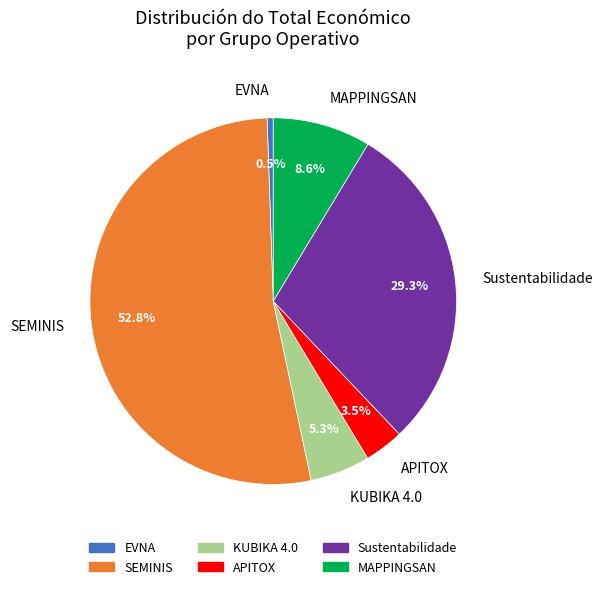

What is the ratio of the value at KUBIKA 4.0 to the value at APITOX?

1.5